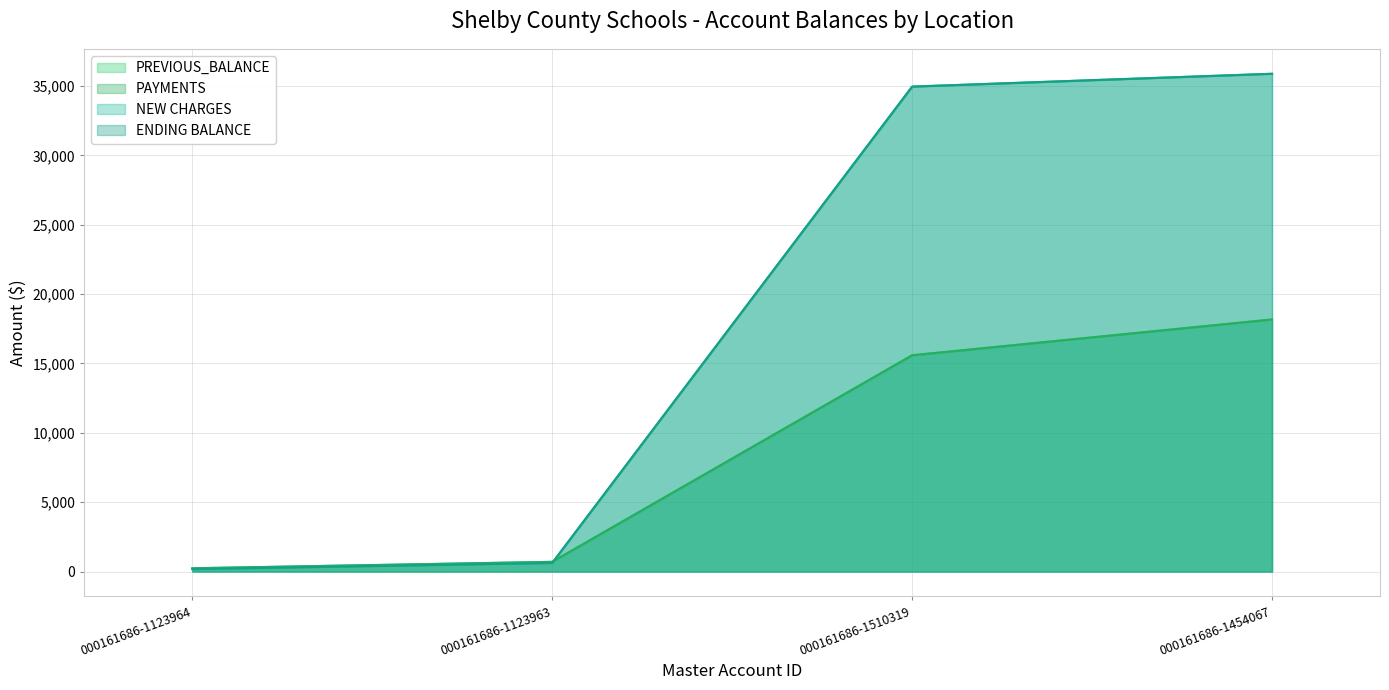

What position from the right is 000161686-1510319?

2